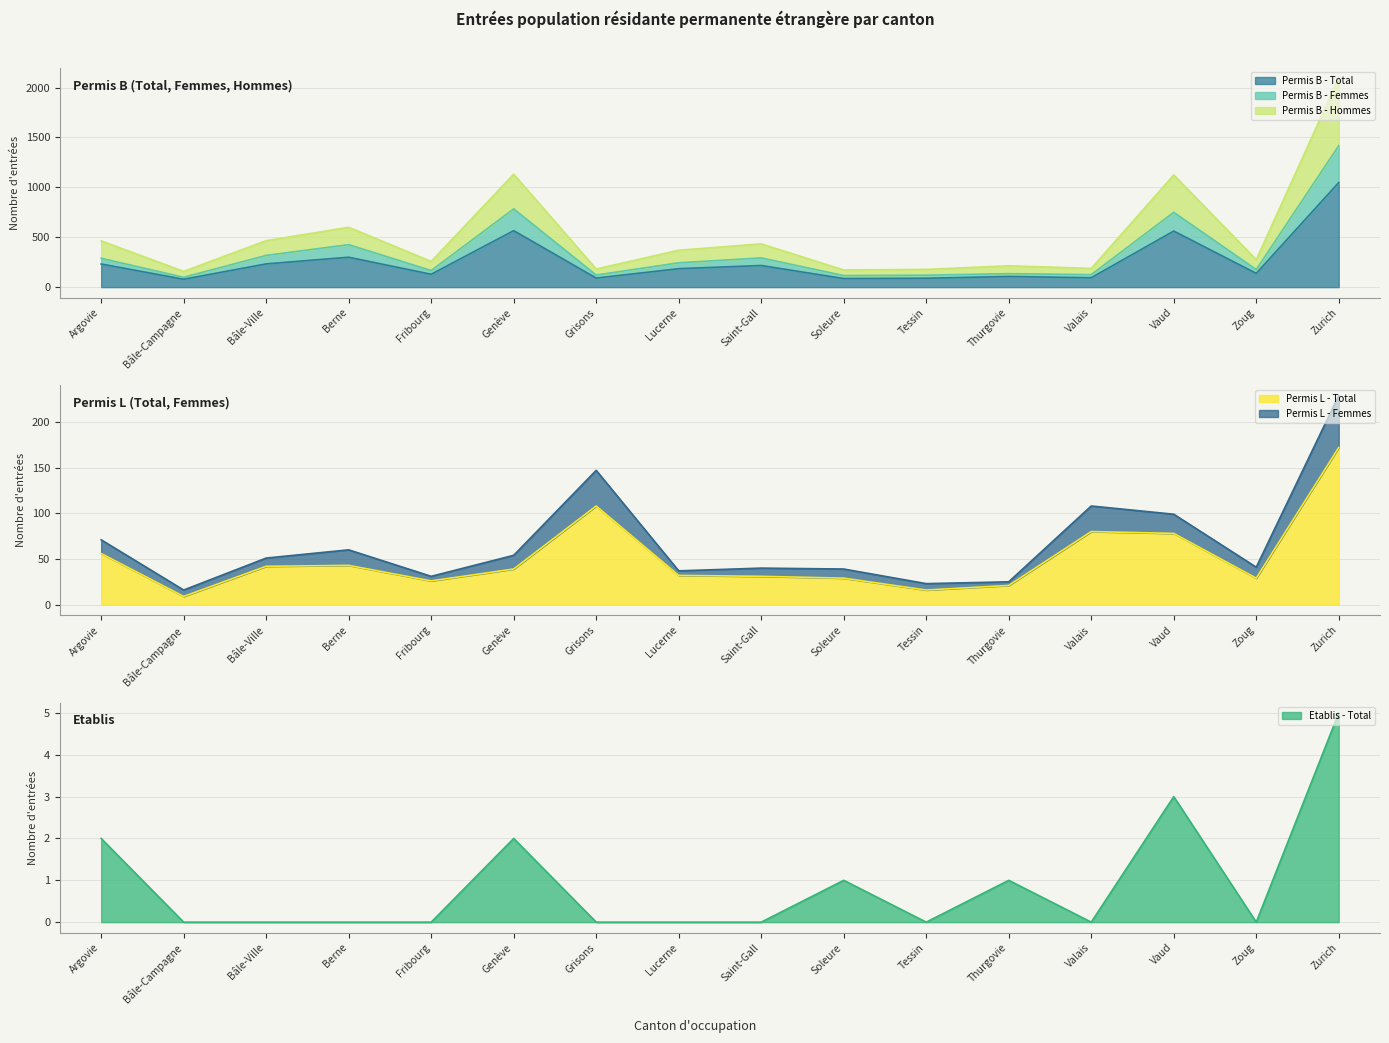

Reading left to right, extract all data points from this chart.

Permis B - Total: Argovie=232	Bâle-Campagne=79	Bâle-Ville=233	Berne=300	Fribourg=129	Genève=566	Grisons=91	Lucerne=185	Saint-Gall=217	Soleure=86	Tessin=89	Thurgovie=107	Valais=94	Vaud=562	Zoug=138	Zurich=1048
Permis L - Total: Argovie=56	Bâle-Campagne=9	Bâle-Ville=42	Berne=43	Fribourg=26	Genève=39	Grisons=108	Lucerne=32	Saint-Gall=31	Soleure=29	Tessin=16	Thurgovie=21	Valais=80	Vaud=78	Zoug=29	Zurich=172
Etablis - Total: Argovie=2	Bâle-Campagne=0	Bâle-Ville=0	Berne=0	Fribourg=0	Genève=2	Grisons=0	Lucerne=0	Saint-Gall=0	Soleure=1	Tessin=0	Thurgovie=1	Valais=0	Vaud=3	Zoug=0	Zurich=5
Permis B - Femmes: Argovie=289	Bâle-Campagne=99	Bâle-Ville=318	Berne=426	Fribourg=166	Genève=784	Grisons=121	Lucerne=244	Saint-Gall=293	Soleure=116	Tessin=120	Thurgovie=135	Valais=125	Vaud=750	Zoug=176	Zurich=1417
Permis B - Hommes: Argovie=464	Bâle-Campagne=158	Bâle-Ville=466	Berne=600	Fribourg=258	Genève=1132	Grisons=182	Lucerne=370	Saint-Gall=434	Soleure=172	Tessin=178	Thurgovie=214	Valais=188	Vaud=1124	Zoug=276	Zurich=2096
Permis L - Femmes: Argovie=71	Bâle-Campagne=16	Bâle-Ville=51	Berne=60	Fribourg=31	Genève=54	Grisons=147	Lucerne=37	Saint-Gall=40	Soleure=39	Tessin=23	Thurgovie=25	Valais=108	Vaud=99	Zoug=41	Zurich=229